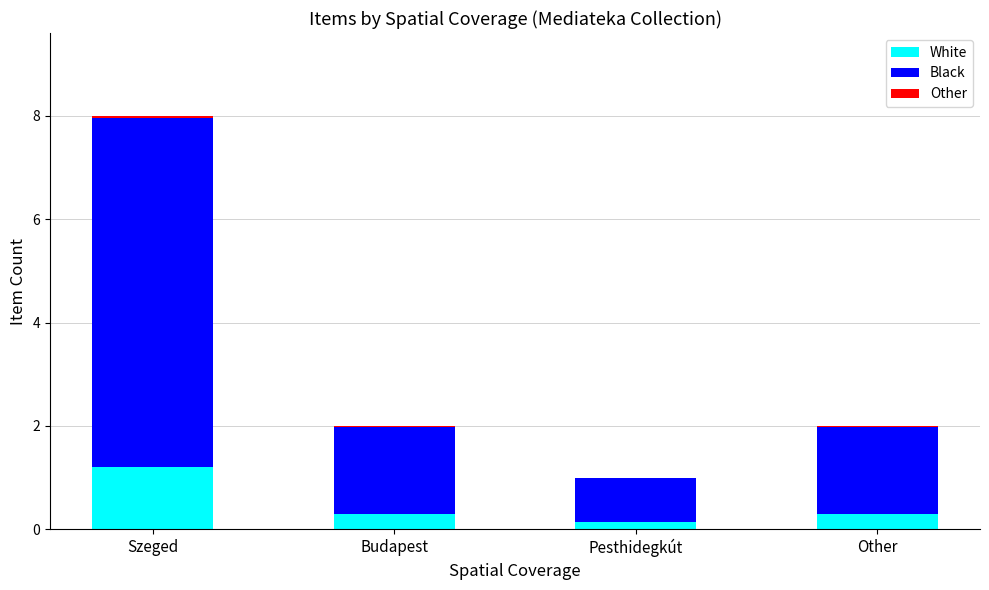

At which category is the sum across all series the highest?

Szeged